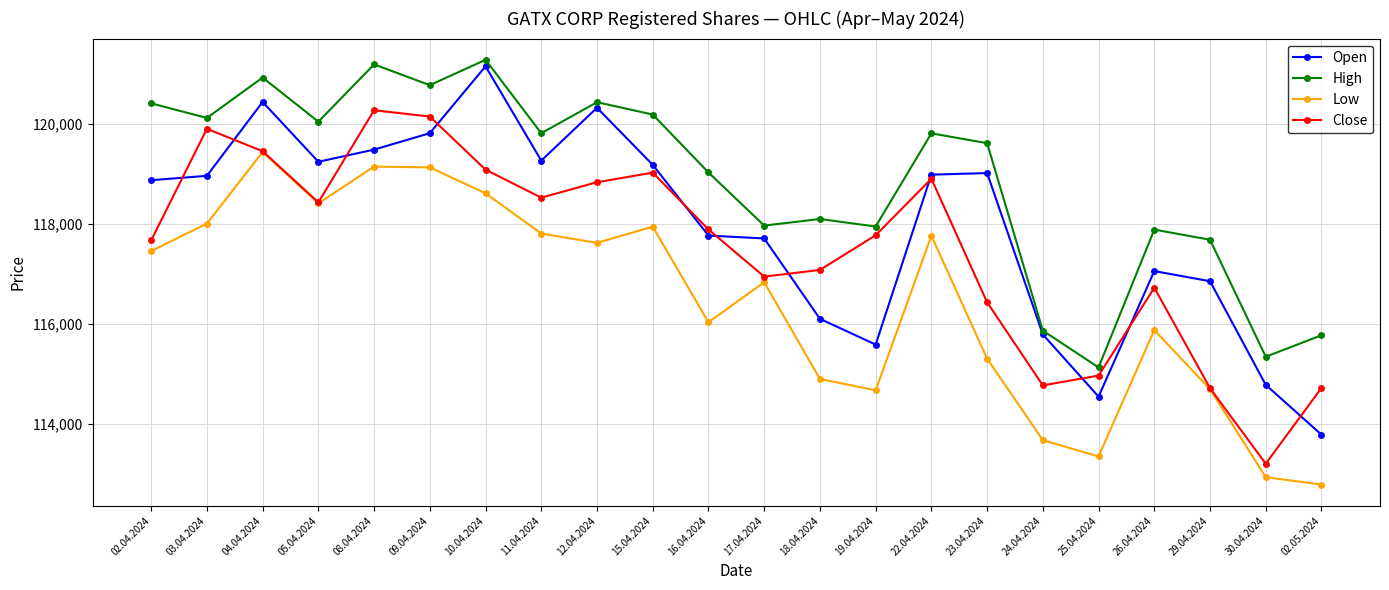

What position from the right is 10.04.2024?

16